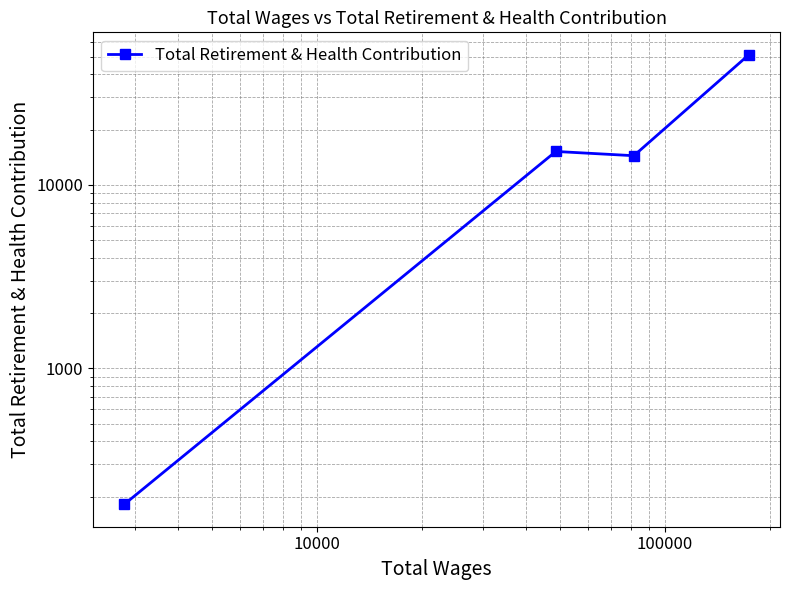

Is this an area chart (filled region under the line)?

No